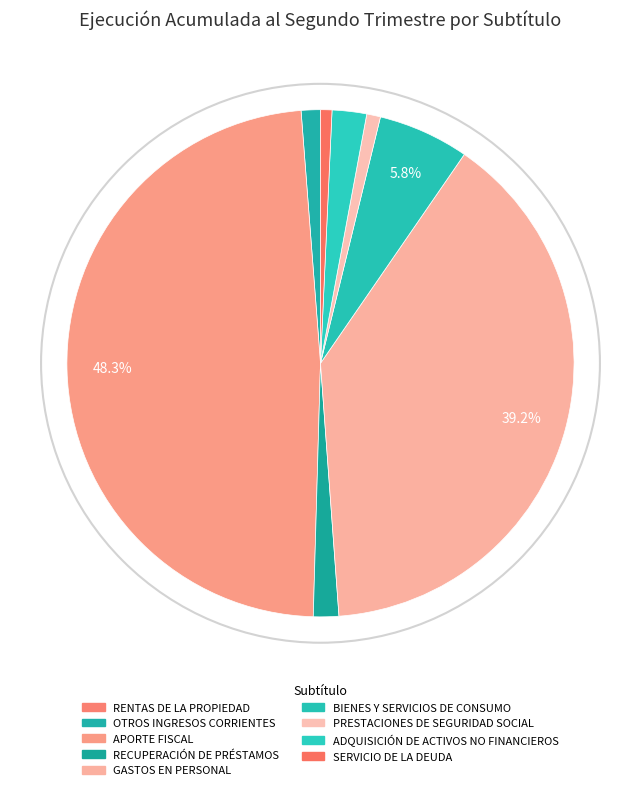

To the nearest percent, what portion does BIENES Y SERVICIOS DE CONSUMO represent?

6%